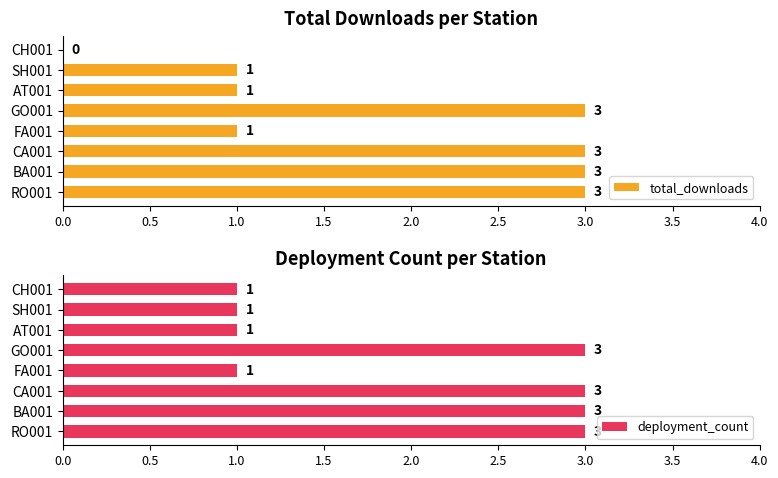

What is the sum of the total_downloads values at BA001 and SH001?

4